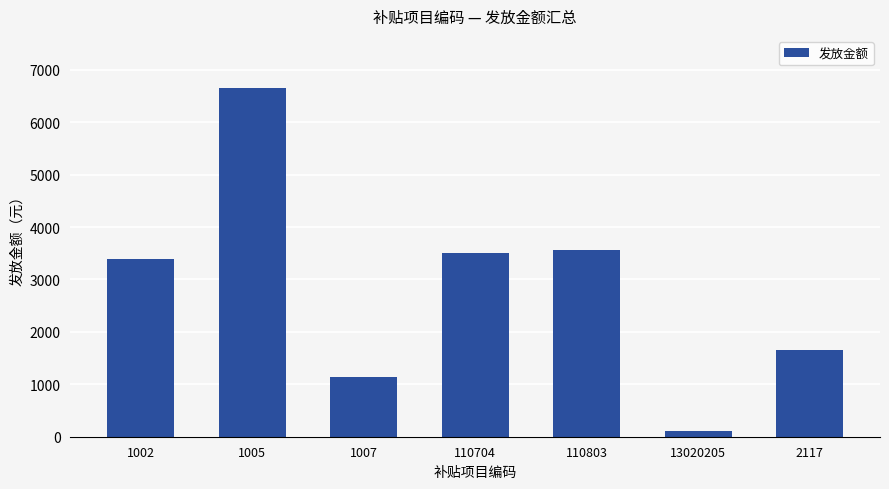

What is the change in value from 1005 to 110704?

-3138.8